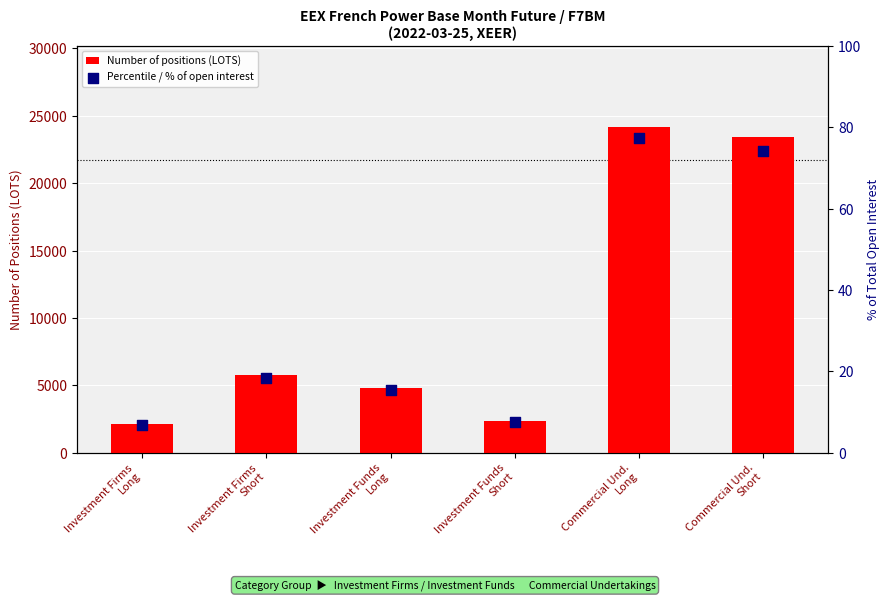

What are all the series names shown in the legend?

Number of positions (LOTS), Percentile / % of open interest